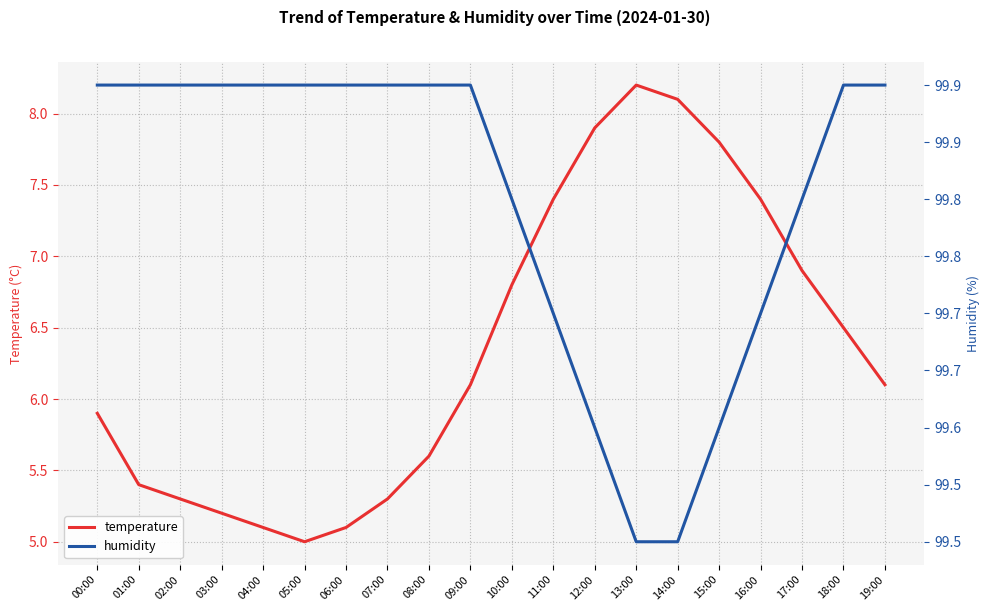

What position from the right is 07:00?

13